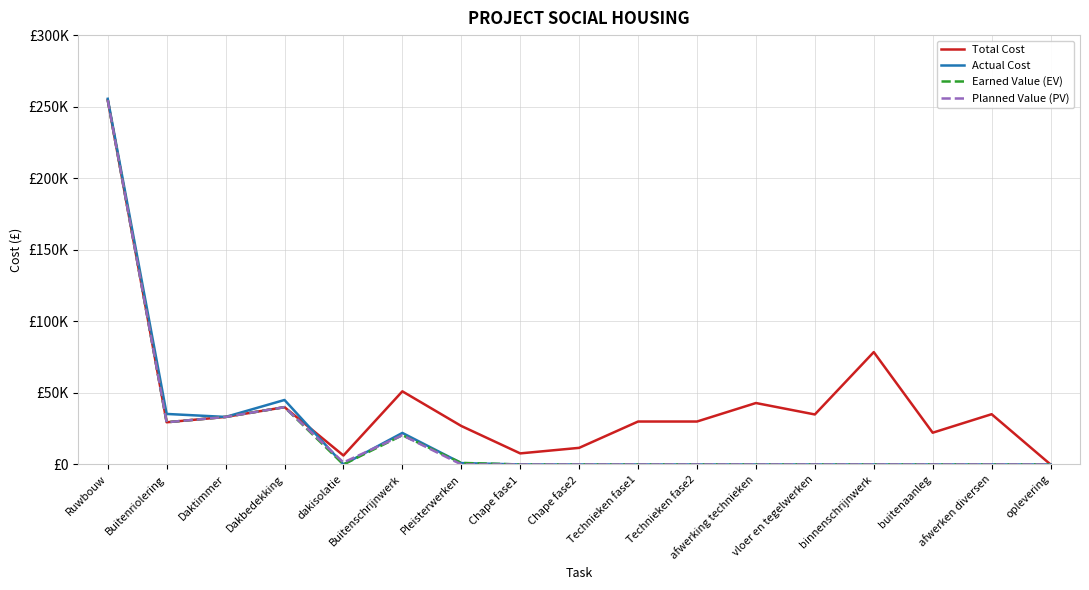

How many interior local peaks does the Total Cost series have?

5